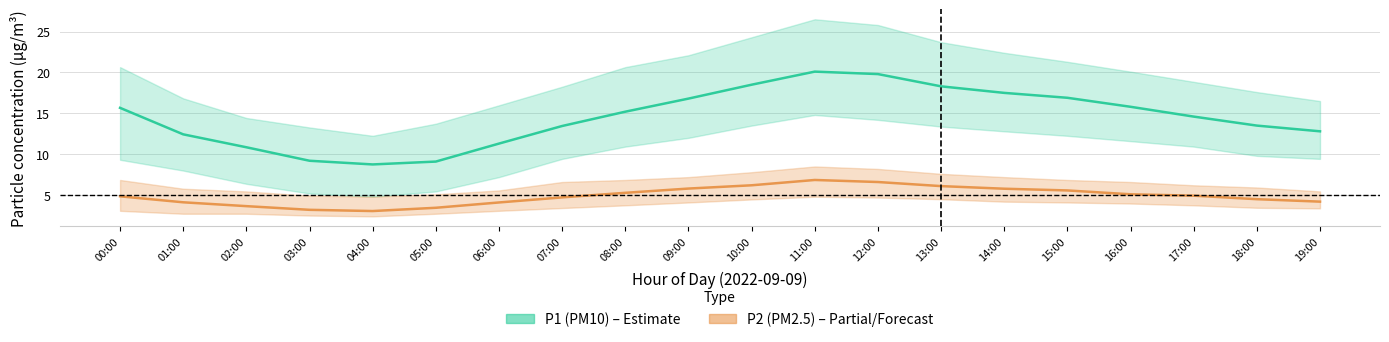

Reading left to right, extract all data points from this chart.

P1_mean: 15.7	12.4	10.8	9.2	8.8	9.1	11.3	13.4	15.2	16.8	18.5	20.1	19.8	18.3	17.5	16.9	15.8	14.6	13.5	12.8
P1_upper: 20.6	16.8	14.4	13.3	12.2	13.7	16.0	18.2	20.6	22.1	24.3	26.5	25.8	23.7	22.4	21.3	20.1	18.9	17.6	16.5
P1_lower: 9.3	8.0	6.4	5.2	4.8	5.5	7.2	9.4	10.9	12.0	13.5	14.8	14.2	13.4	12.8	12.2	11.6	10.9	9.8	9.4
P2_mean: 4.8	4.1	3.6	3.2	3.0	3.5	4.1	4.7	5.3	5.8	6.2	6.8	6.6	6.1	5.8	5.6	5.1	4.9	4.5	4.2
P2_upper: 6.8	5.8	5.5	4.9	4.8	5.1	5.6	6.6	6.8	7.2	7.8	8.5	8.2	7.6	7.2	6.8	6.6	6.2	5.9	5.5
P2_lower: 3.1	2.7	2.7	2.5	2.4	2.7	3.1	3.4	3.8	4.1	4.5	4.8	4.7	4.5	4.2	4.1	4.0	3.8	3.5	3.4